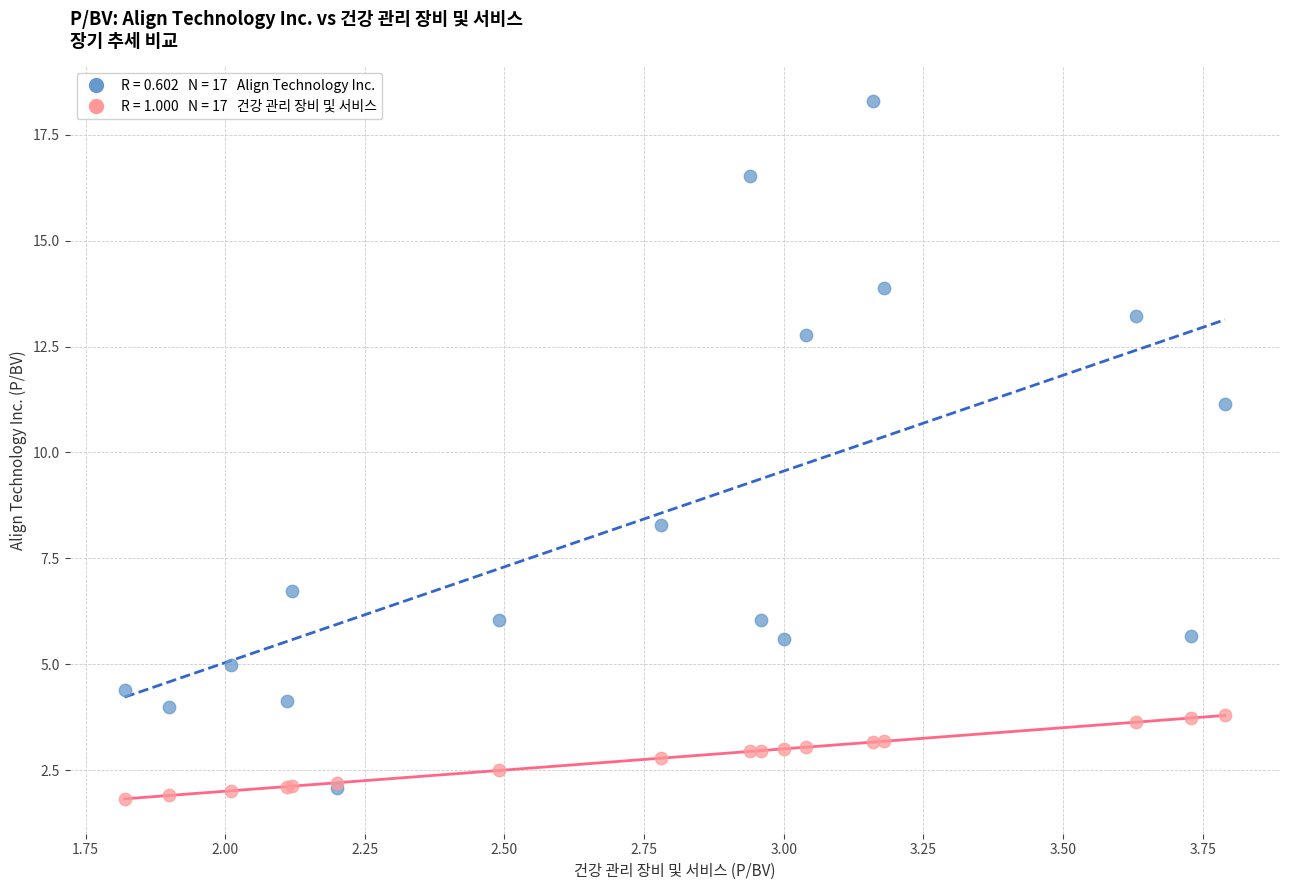

Across all series, what Y value is closest to 10?

11.2